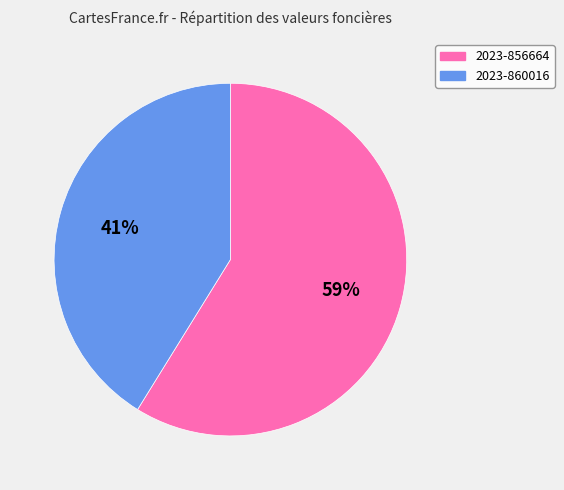

The 2023-856664 slice represents 54% of the pie. True or false?

False